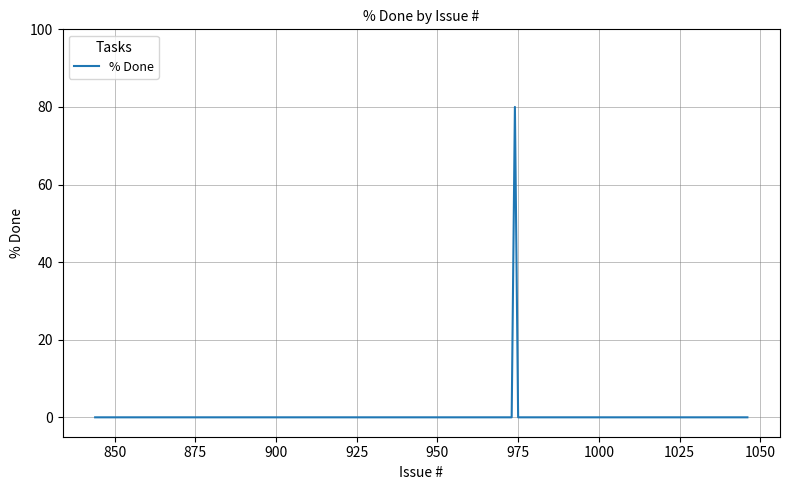

What is the maximum value shown in the chart?

80